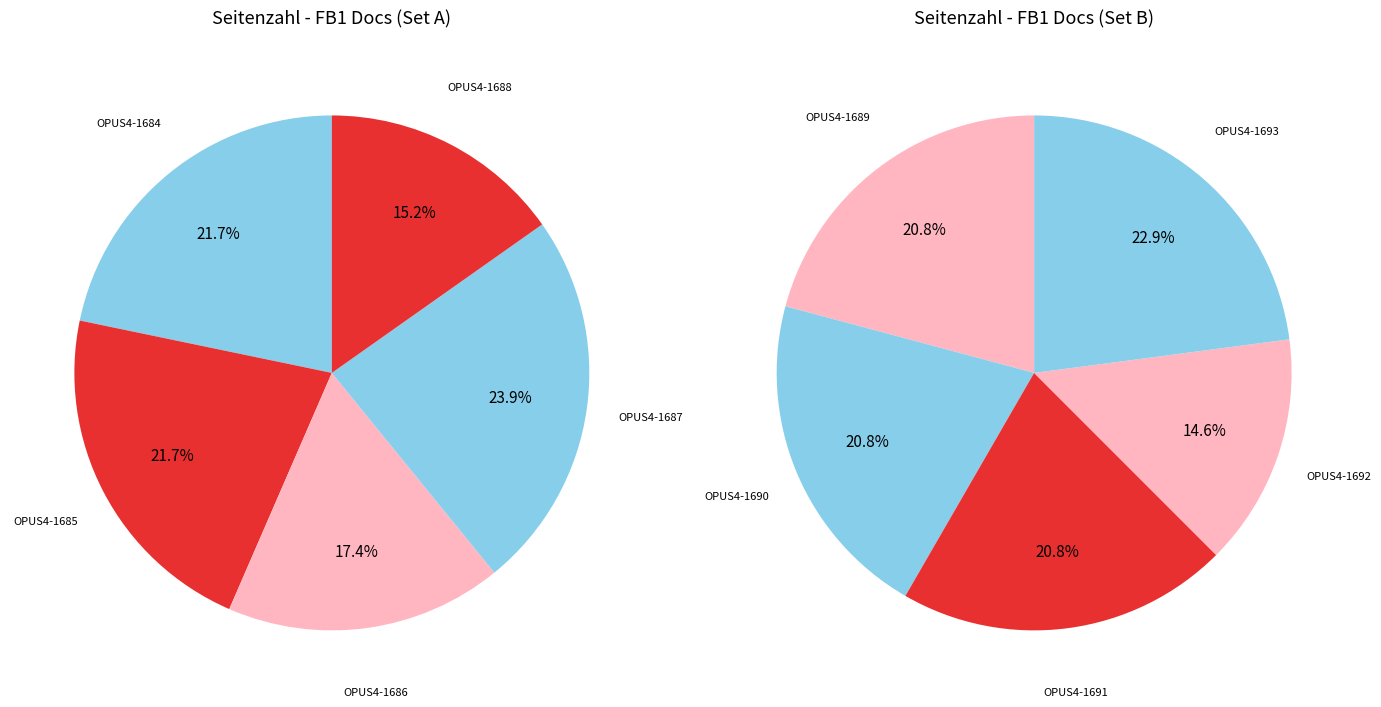

Is there any slice that represents more than half of the pie?

No